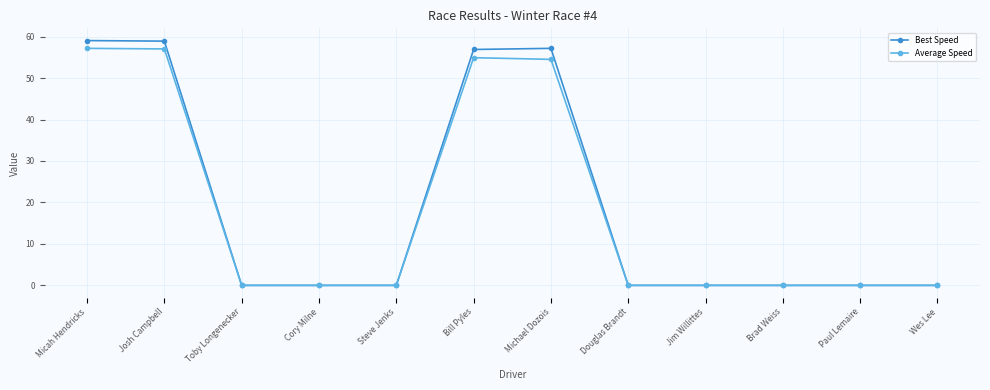

True or false: Best Speed has more than 0 points higher than both neighbors.

True